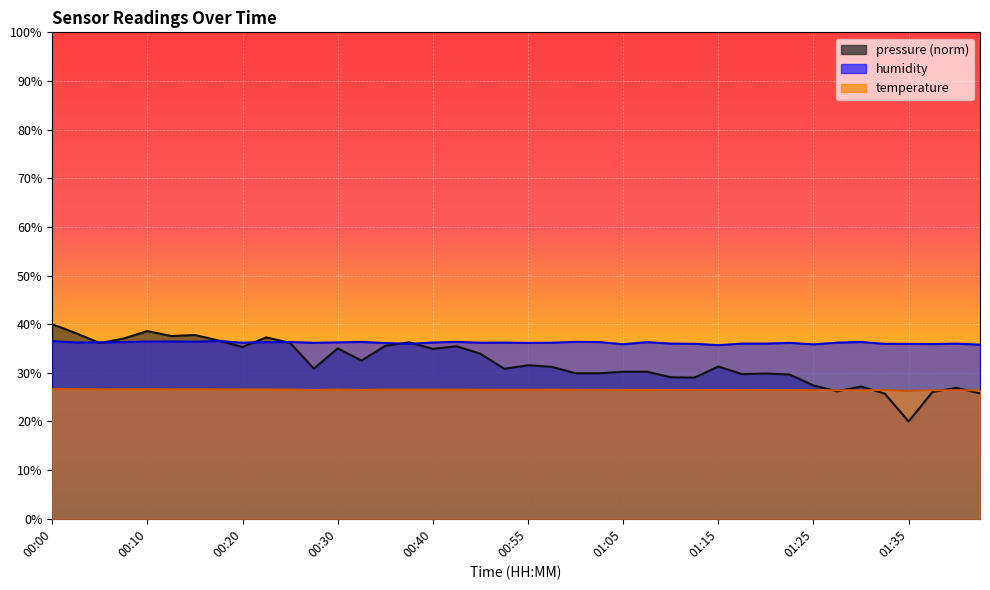

Which series has the largest total across all categories?

humidity